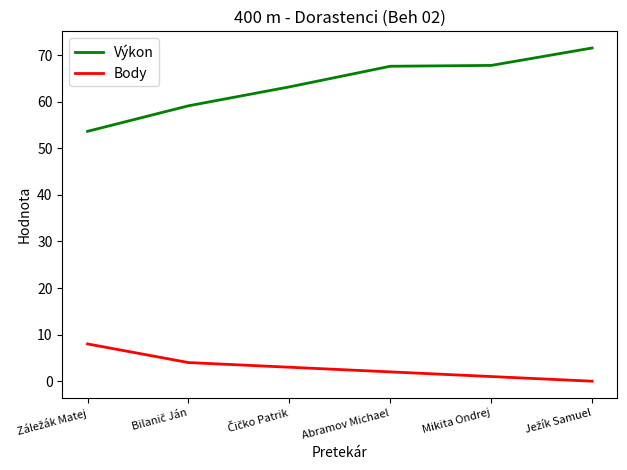

List the series in order of their peak value, highest first.

Výkon, Body